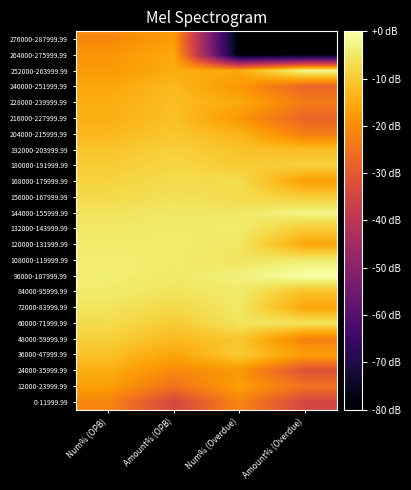

Which has a higher value, Amount% (OPB) or Num% (OPB)?

Num% (OPB)